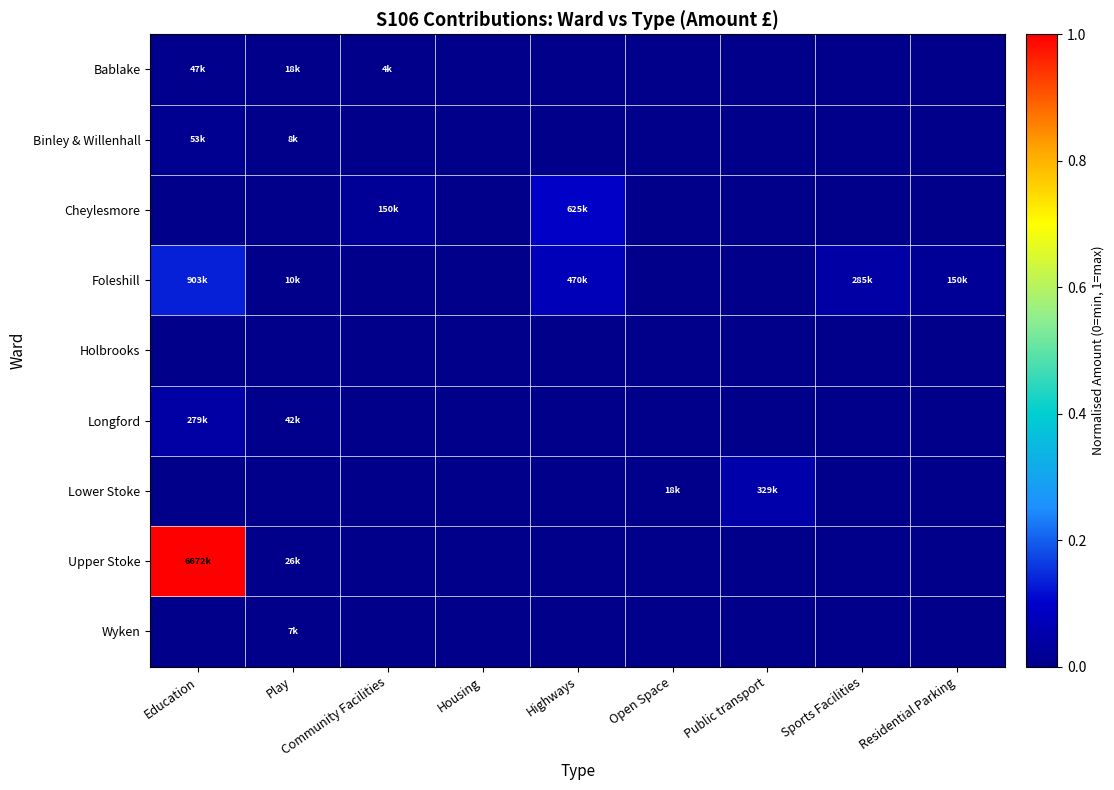

Reading left to right, what are all the values shown in this chart?

Bablake: Education=0.0	Play=0.0	Community Facilities=0.0	Housing=0.0	Highways=0.0	Open Space=0.0	Public transport=0.0	Sports Facilities=0.0	Residential Parking=0.0
Binley & Willenhall: Education=0.0	Play=0.0	Community Facilities=0.0	Housing=0.0	Highways=0.0	Open Space=0.0	Public transport=0.0	Sports Facilities=0.0	Residential Parking=0.0
Cheylesmore: Education=0.0	Play=0.0	Community Facilities=0.0	Housing=0.0	Highways=0.1	Open Space=0.0	Public transport=0.0	Sports Facilities=0.0	Residential Parking=0.0
Foleshill: Education=0.1	Play=0.0	Community Facilities=0.0	Housing=0.0	Highways=0.1	Open Space=0.0	Public transport=0.0	Sports Facilities=0.0	Residential Parking=0.0
Holbrooks: Education=0.0	Play=0.0	Community Facilities=0.0	Housing=0.0	Highways=0.0	Open Space=0.0	Public transport=0.0	Sports Facilities=0.0	Residential Parking=0.0
Longford: Education=0.0	Play=0.0	Community Facilities=0.0	Housing=0.0	Highways=0.0	Open Space=0.0	Public transport=0.0	Sports Facilities=0.0	Residential Parking=0.0
Lower Stoke: Education=0.0	Play=0.0	Community Facilities=0.0	Housing=0.0	Highways=0.0	Open Space=0.0	Public transport=0.0	Sports Facilities=0.0	Residential Parking=0.0
Upper Stoke: Education=1.0	Play=0.0	Community Facilities=0.0	Housing=0.0	Highways=0.0	Open Space=0.0	Public transport=0.0	Sports Facilities=0.0	Residential Parking=0.0
Wyken: Education=0.0	Play=0.0	Community Facilities=0.0	Housing=0.0	Highways=0.0	Open Space=0.0	Public transport=0.0	Sports Facilities=0.0	Residential Parking=0.0